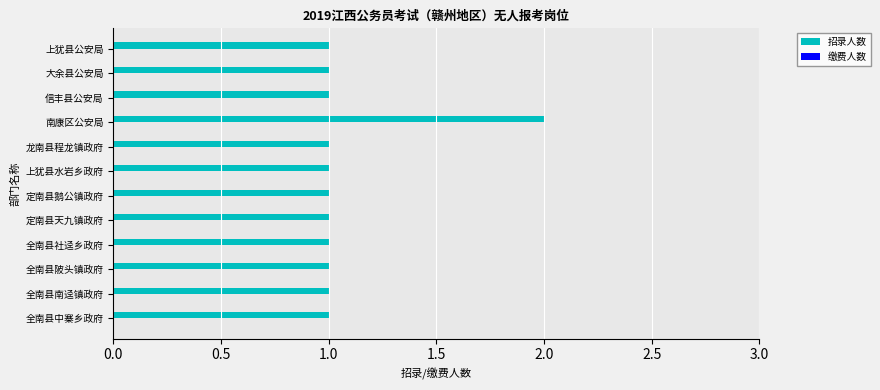

Count the number of data series in this chart.

1